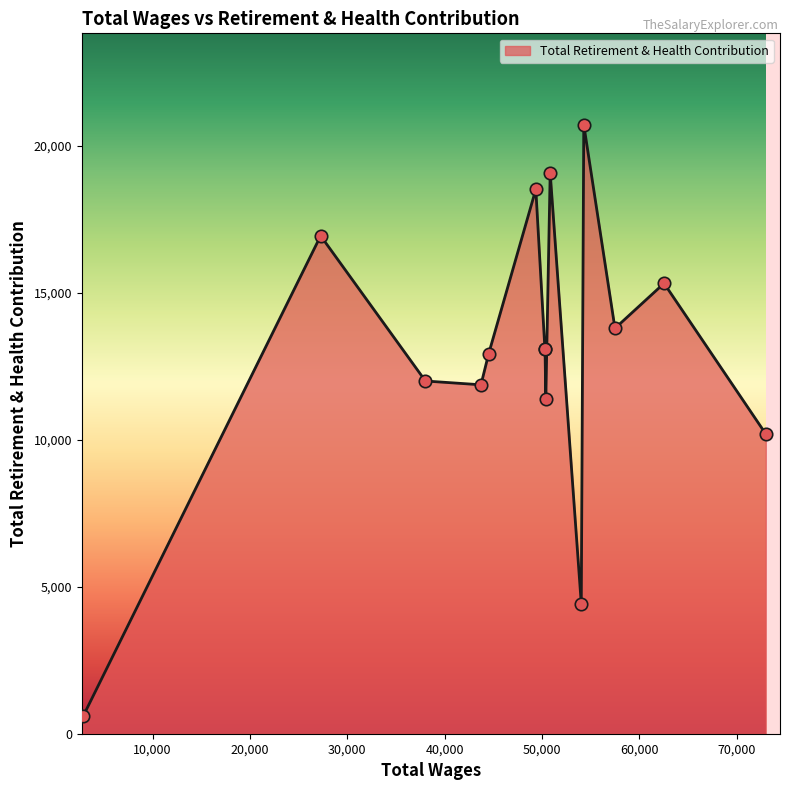

What is the maximum value shown in the chart?

20715